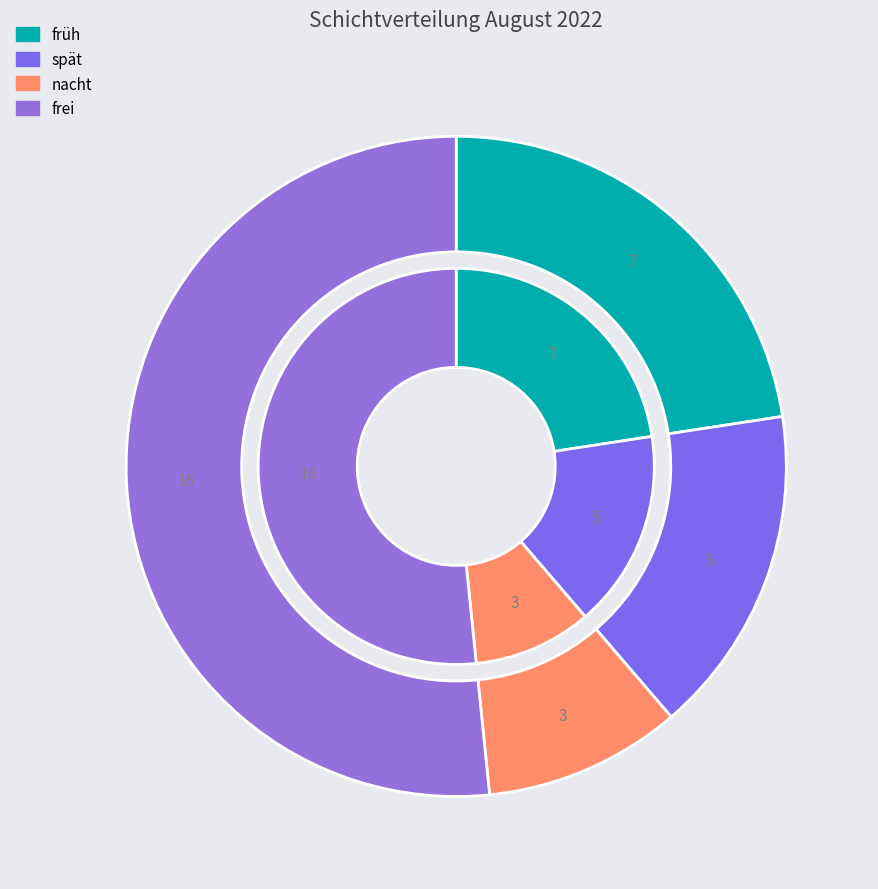

What is the smallest slice in the pie chart?

nacht